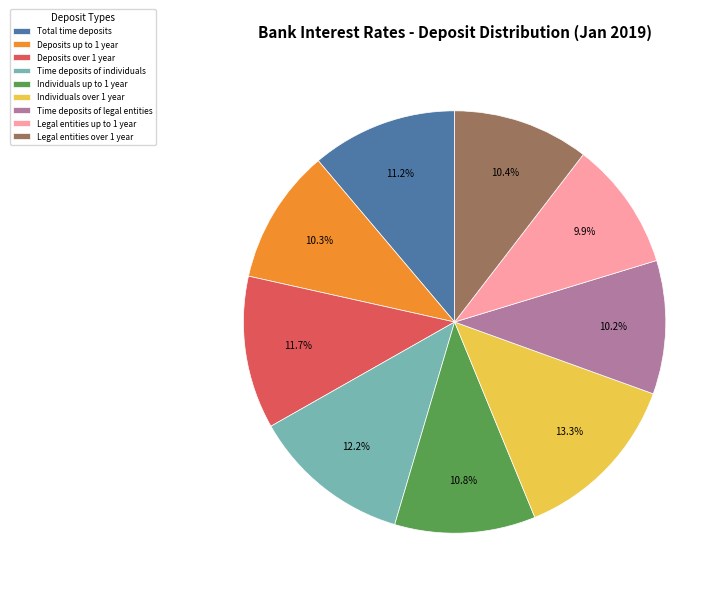

Between Total time deposits and Legal entities over 1 year, which is larger?

Total time deposits